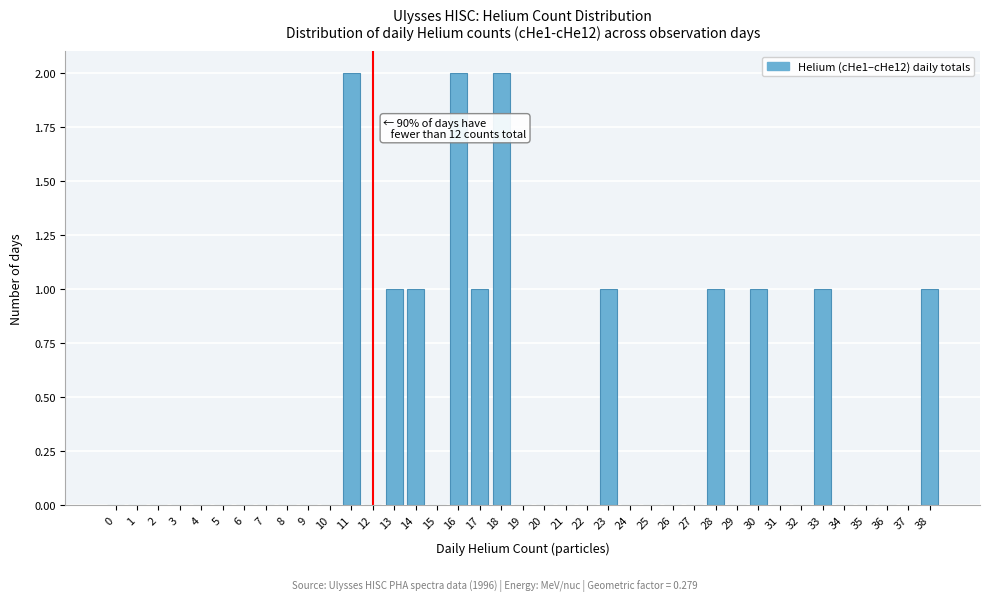

Between 5 and 38, which is larger?

38